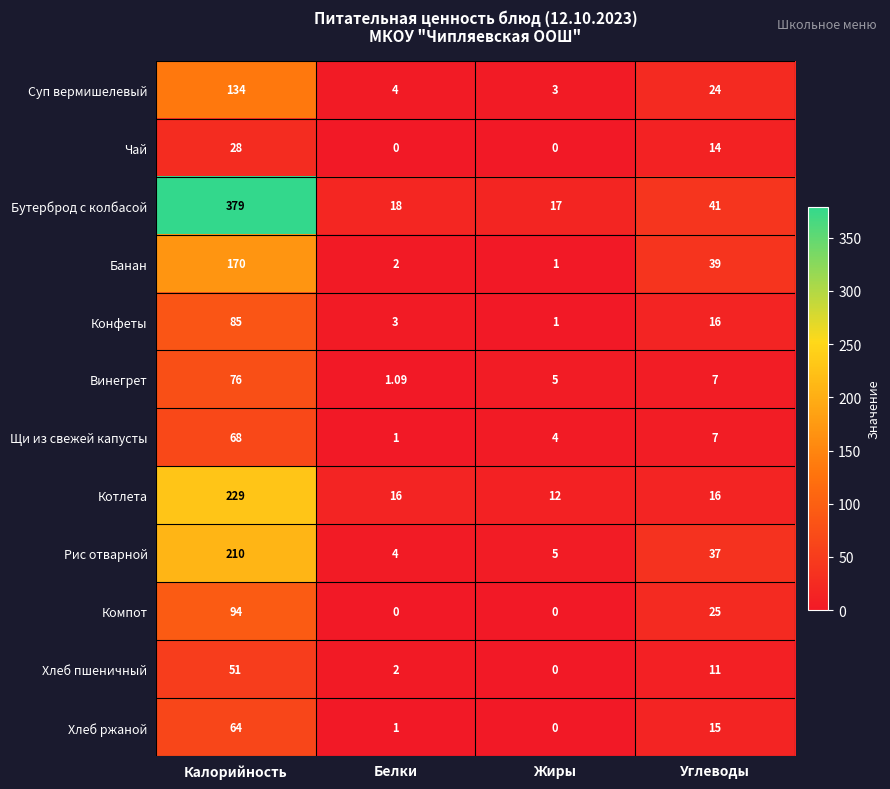

At which label does Суп вермишелевый first exceed 24?

Калорийность